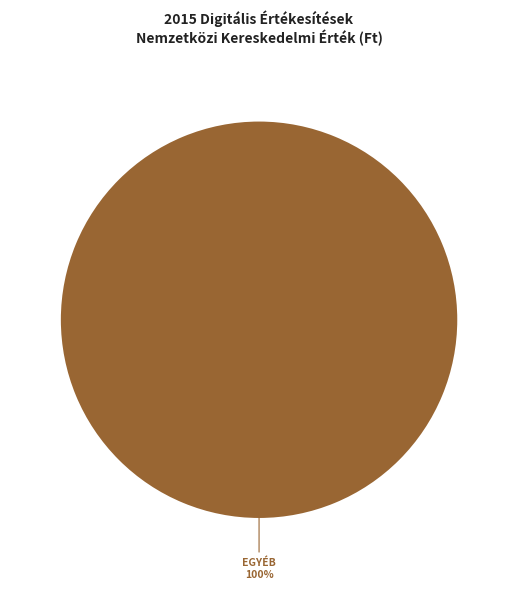

Rank the categories by value from highest to lowest.

EGYÉB